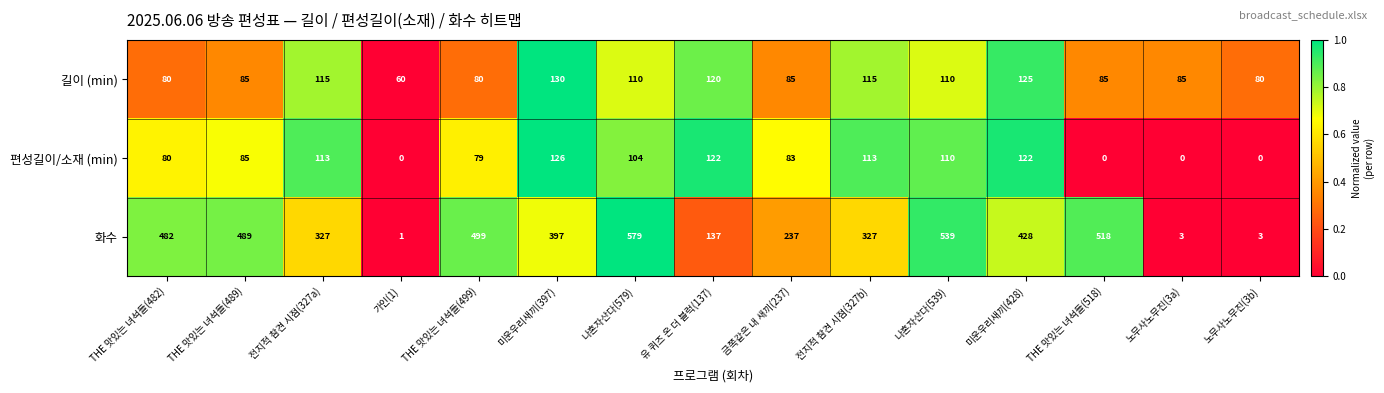

Rank the series by their maximum value, from highest to lowest.

화수, 길이 (min), 편성길이/소재 (min)